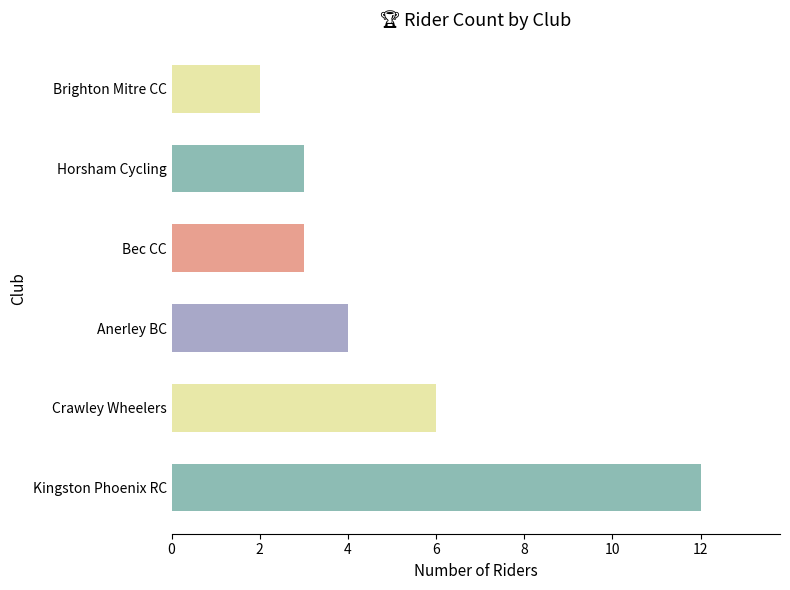

Which category has the lowest value across all series?

Brighton Mitre CC